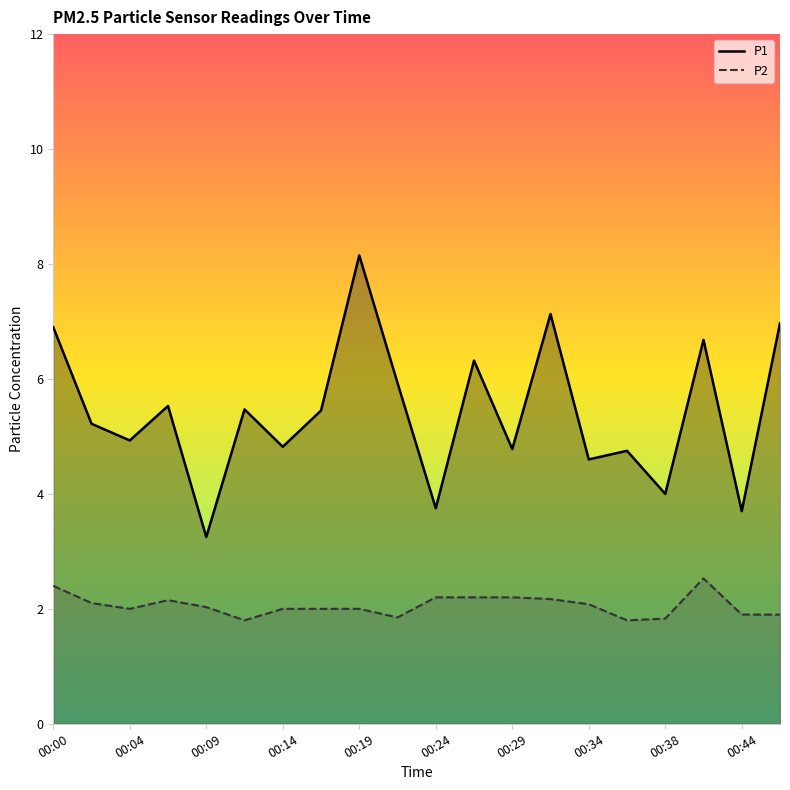

Is it true that P2 equals 3.2 at 00:19?

False